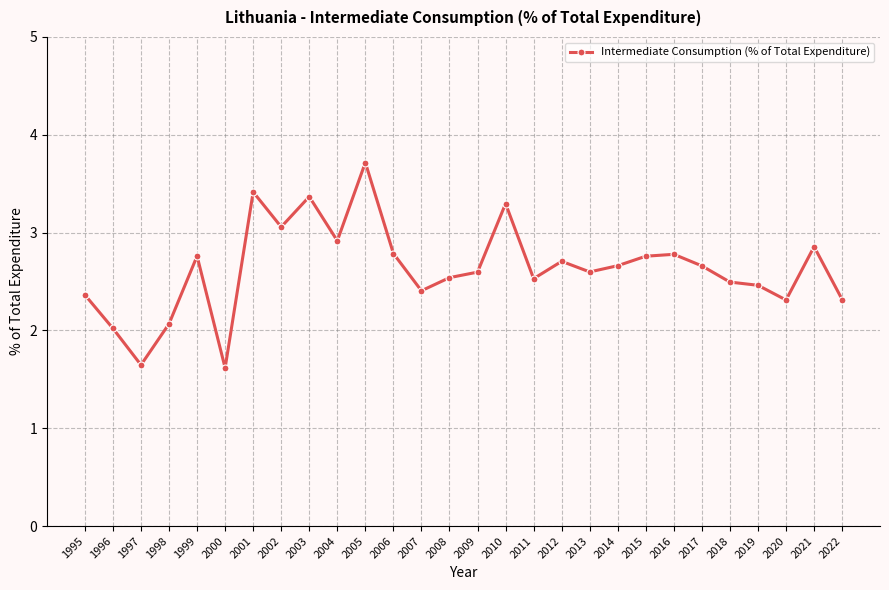

At which category does the data reach its first local valley?

1997